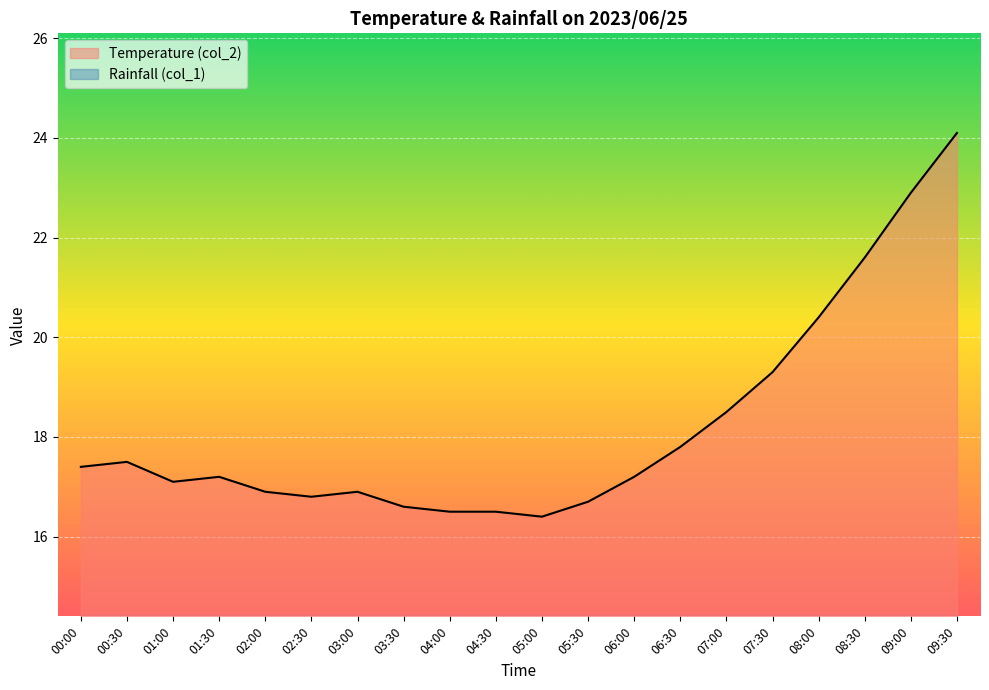

What is the value of the 4th point from the left?

17.2